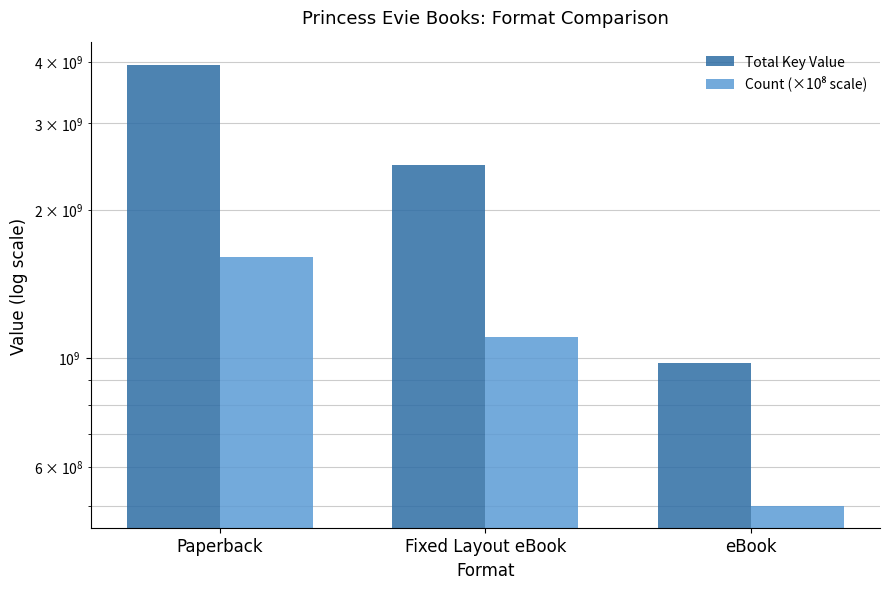

Does the chart contain stacked bars?

No